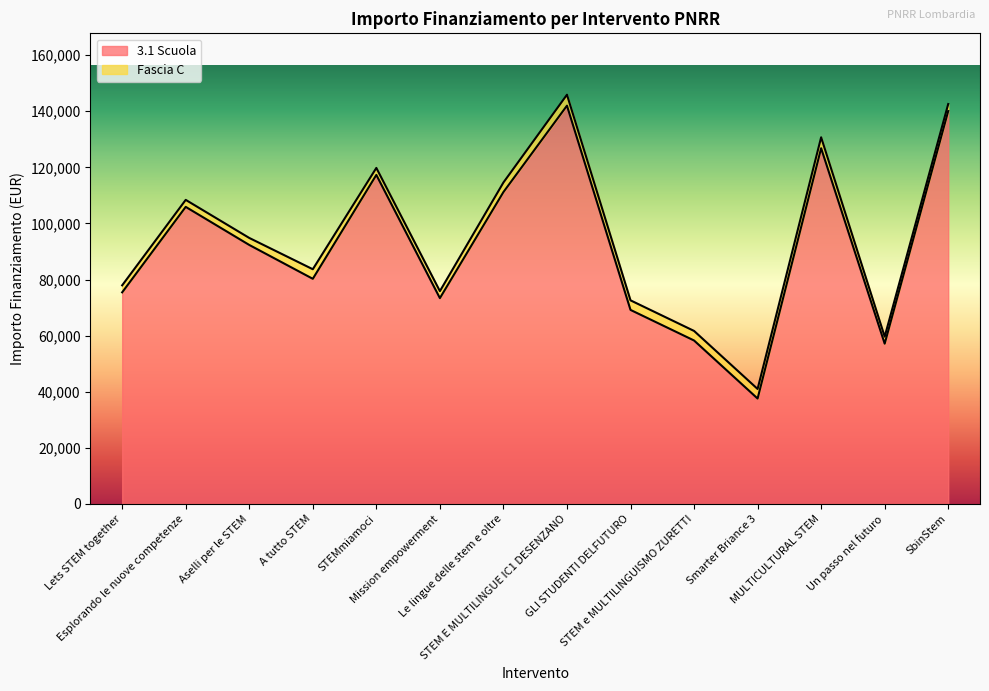

What is the value of the 3rd point from the left?

92341.9